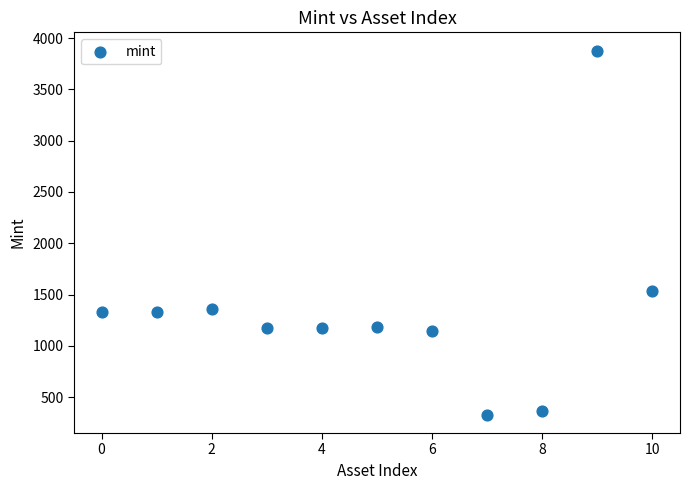

What is the range of Y values (max minus min)?

3552